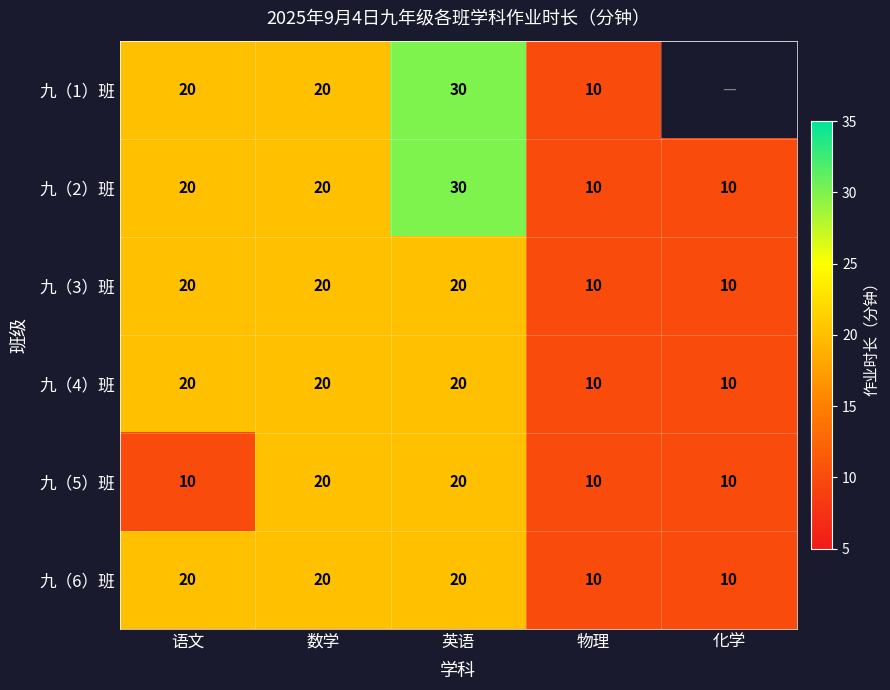

At which category does the chart reach its minimum across all series?

物理